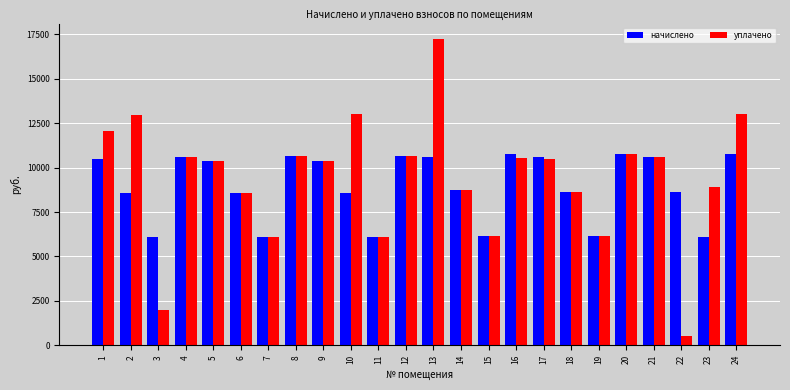

The value of начислено at 9 is 10350.0. True or false?

True